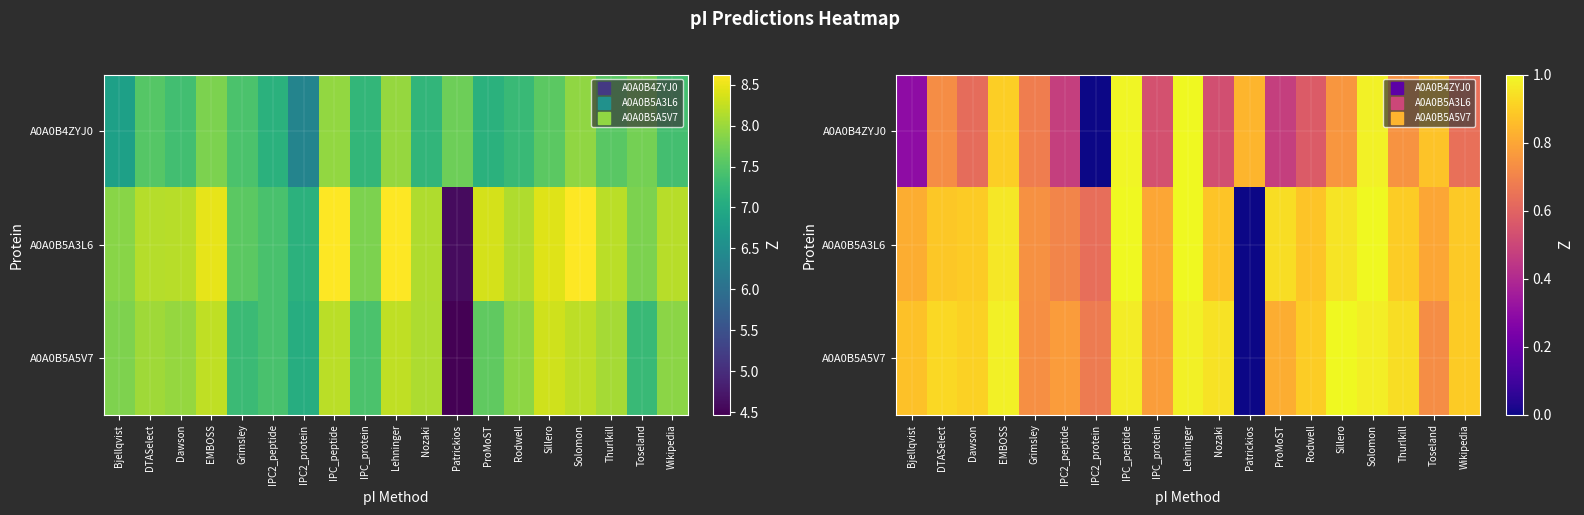

At how many categories does at least one series exceed 0?

19